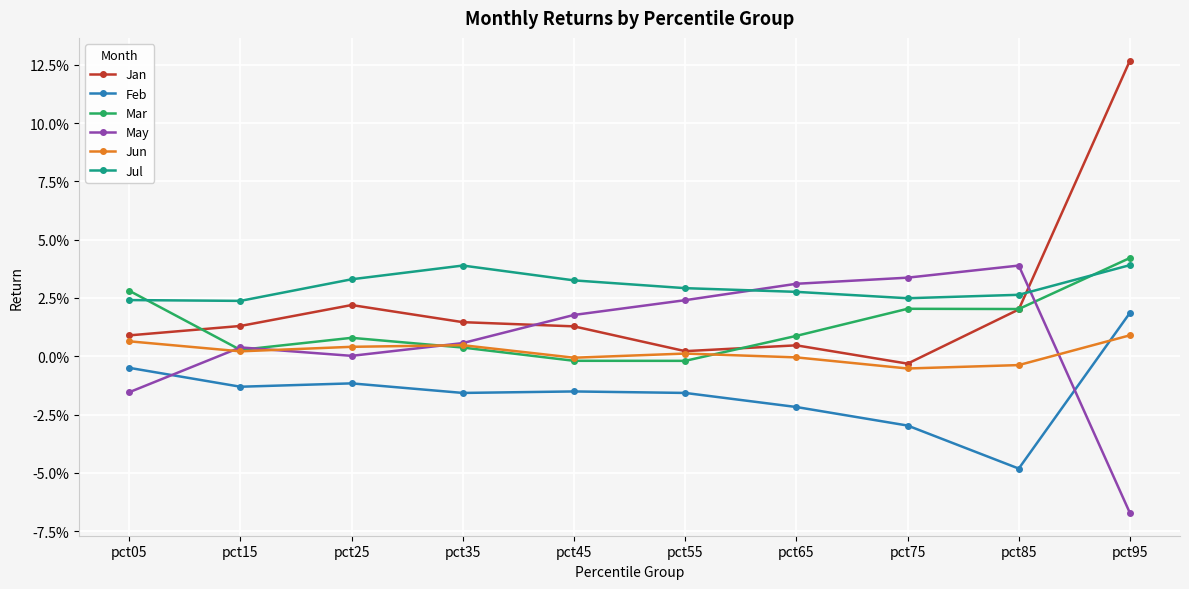

Is the value of May at pct65 greater than the value of Mar at pct45?

Yes